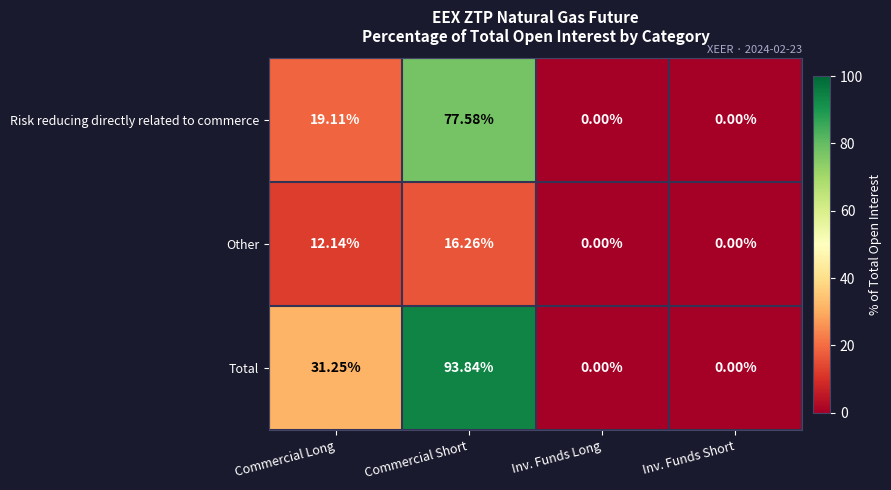

List the series in order of their peak value, lowest first.

Other, Risk reducing directly related to commerce, Total